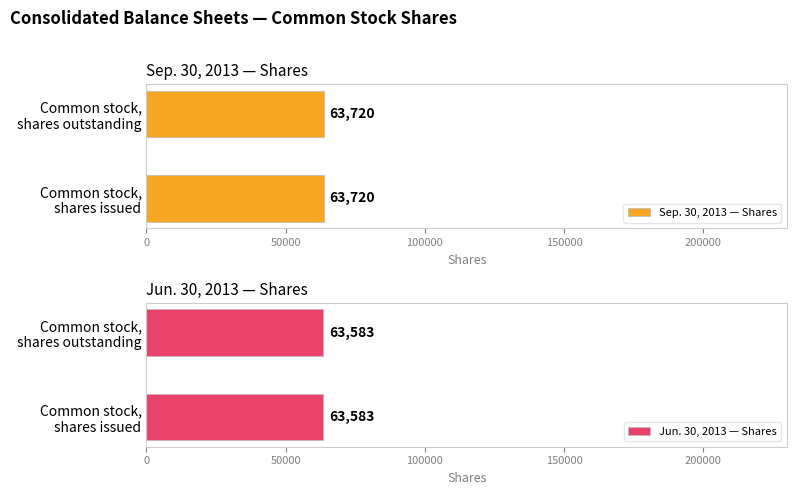

How many series are shown in this chart?

2